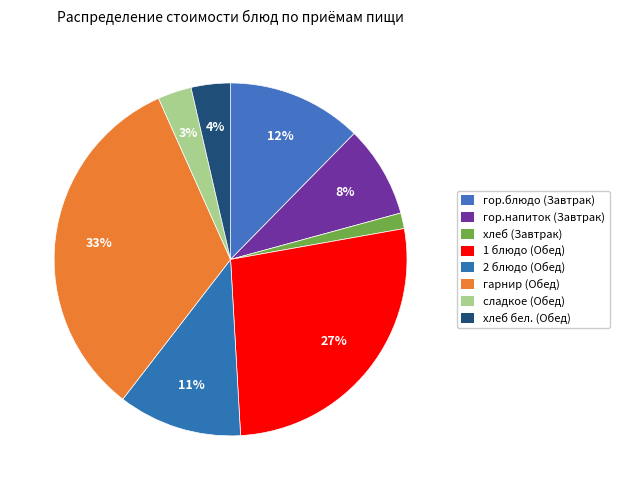

What is the smallest slice in the pie chart?

хлеб (Завтрак)